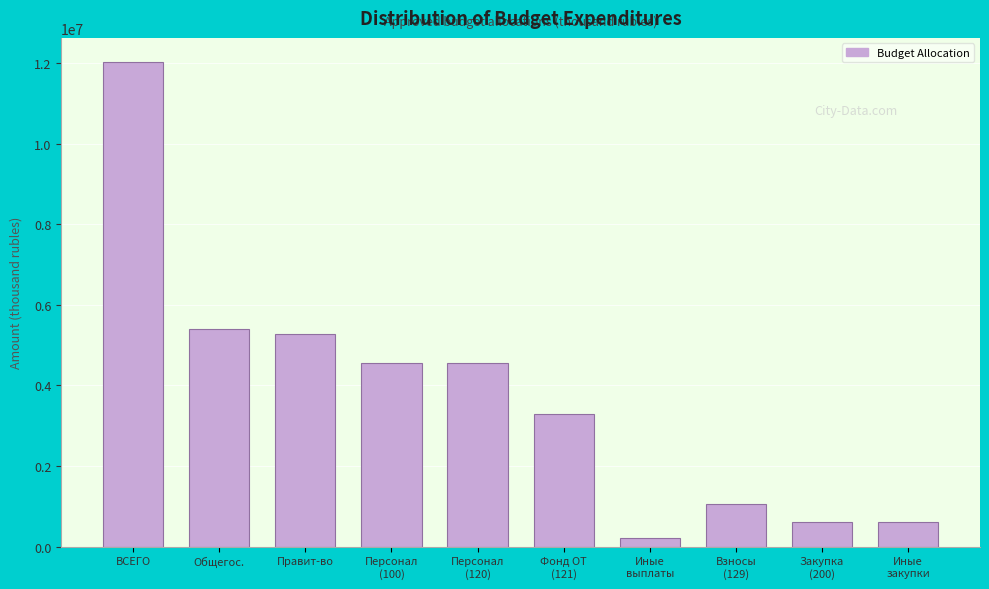

Reading left to right, what are all the values shown in this chart?

12027600	5396800	5274600	4554300	4554300	3278800	219600	1055900	598700	598700